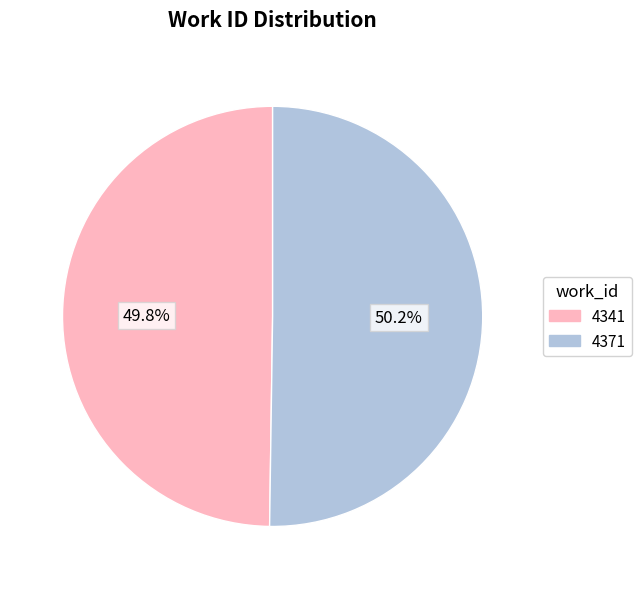

To the nearest percent, what portion does 4341 represent?

50%